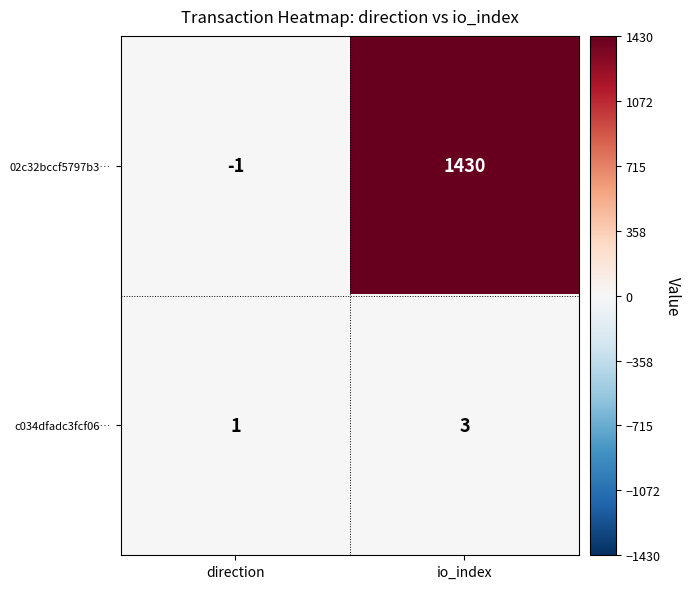

How many data points does each series have?

2